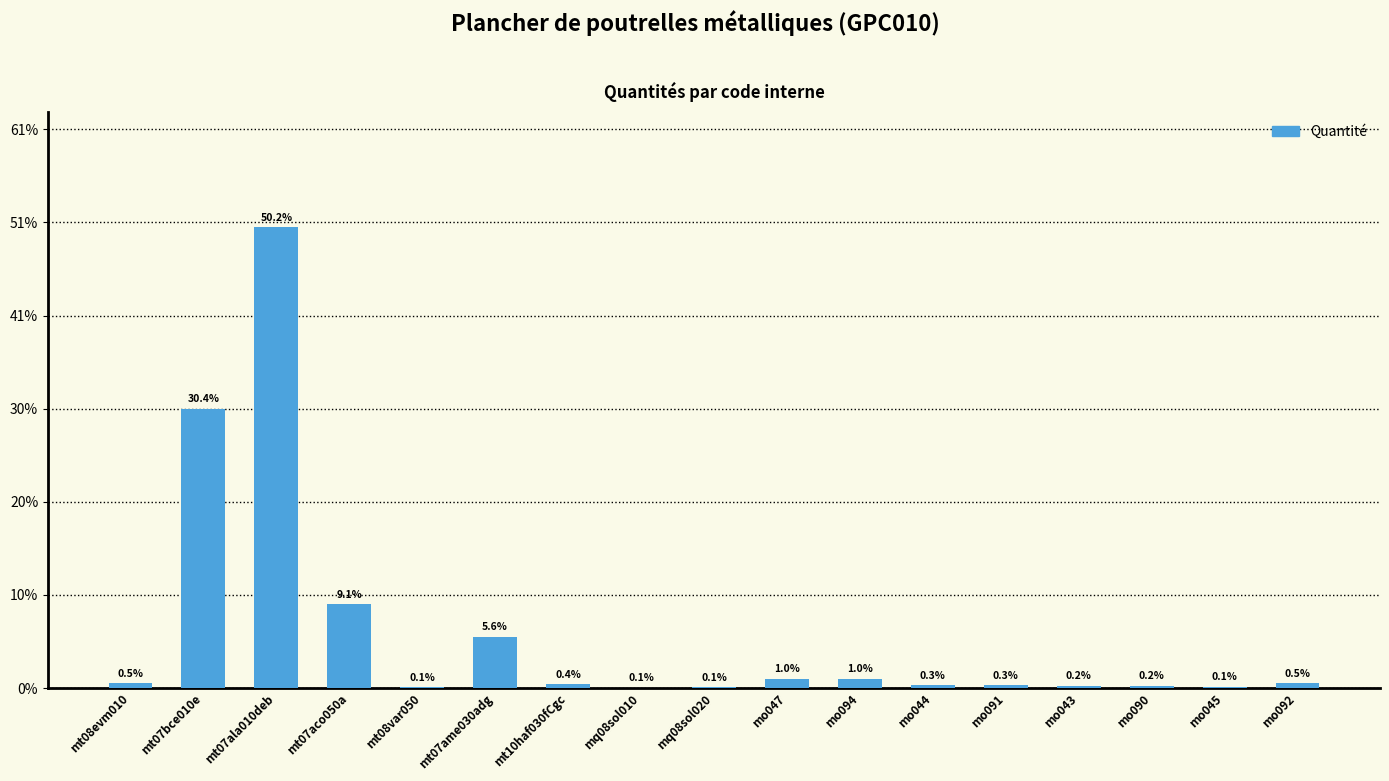

What is the label of the 12th bar from the left?

mo044